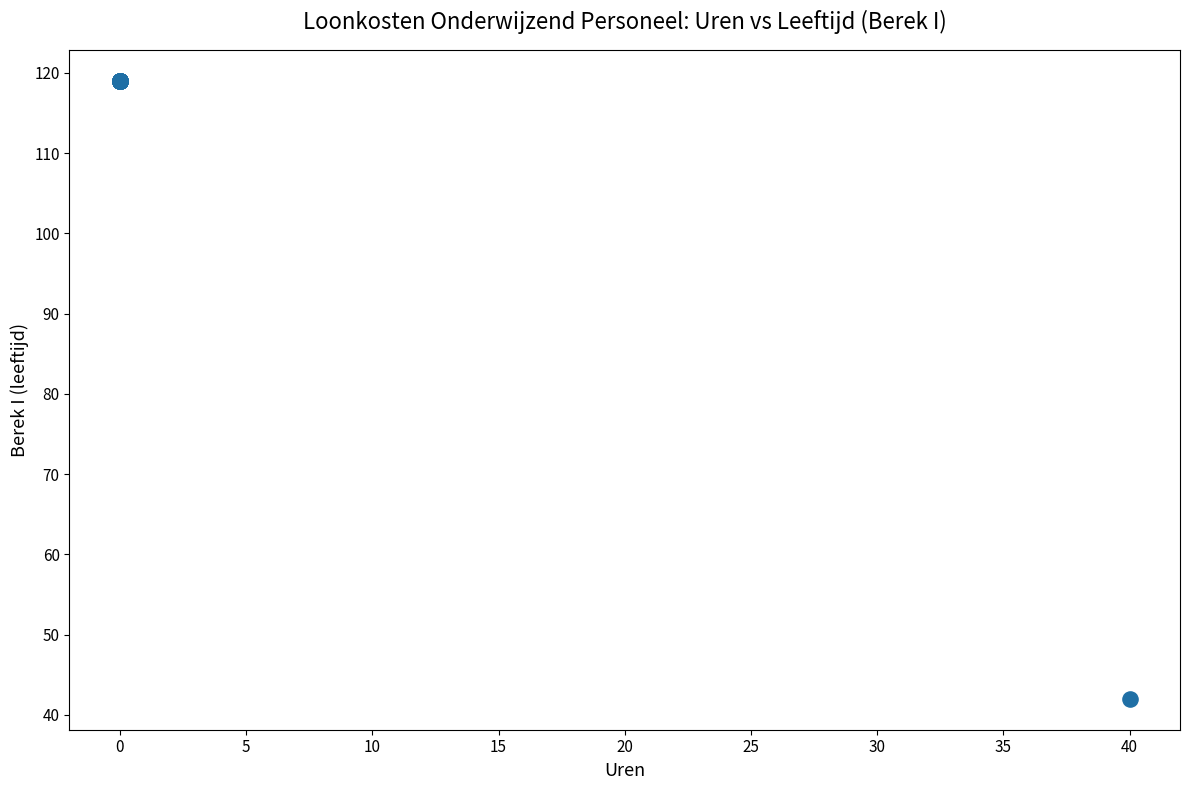

What Y value in the scatter plot is closest to 80?

42